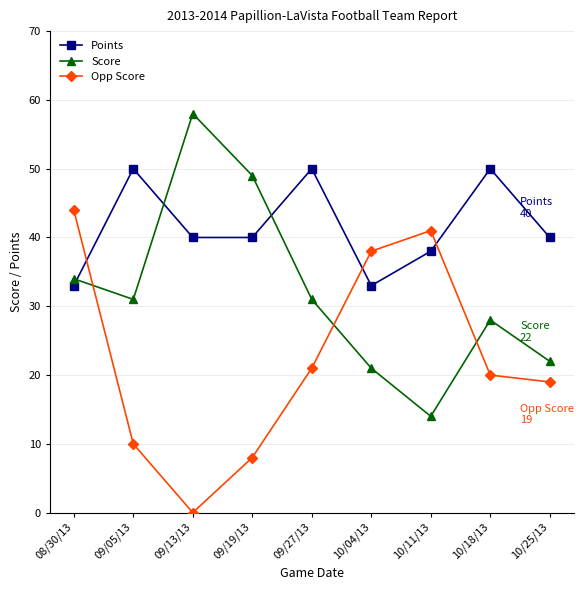

Reading left to right, extract all data points from this chart.

Points: 08/30/13=33	09/05/13=50	09/13/13=40	09/19/13=40	09/27/13=50	10/04/13=33	10/11/13=38	10/18/13=50	10/25/13=40
Score: 08/30/13=34	09/05/13=31	09/13/13=58	09/19/13=49	09/27/13=31	10/04/13=21	10/11/13=14	10/18/13=28	10/25/13=22
Opp Score: 08/30/13=44	09/05/13=10	09/13/13=0	09/19/13=8	09/27/13=21	10/04/13=38	10/11/13=41	10/18/13=20	10/25/13=19